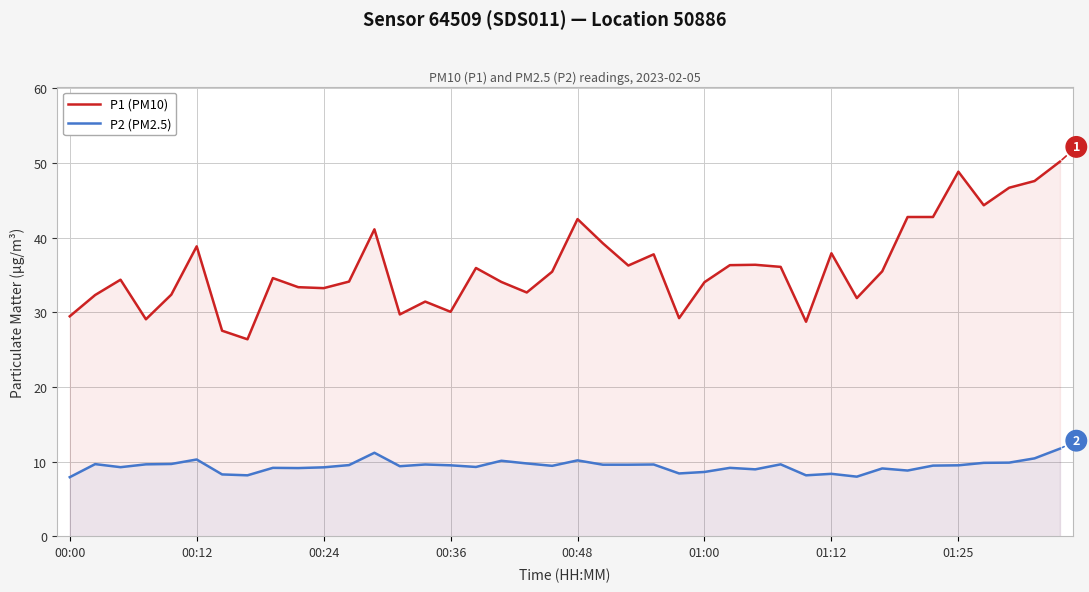

What are all the series names shown in the legend?

P1 (PM10), P2 (PM2.5)